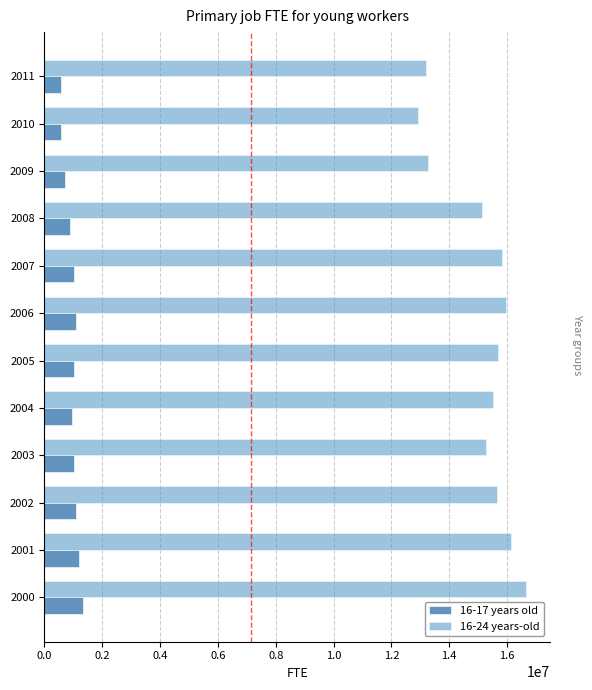

What is the average value of the 16-24 years-old series?

15096787.4